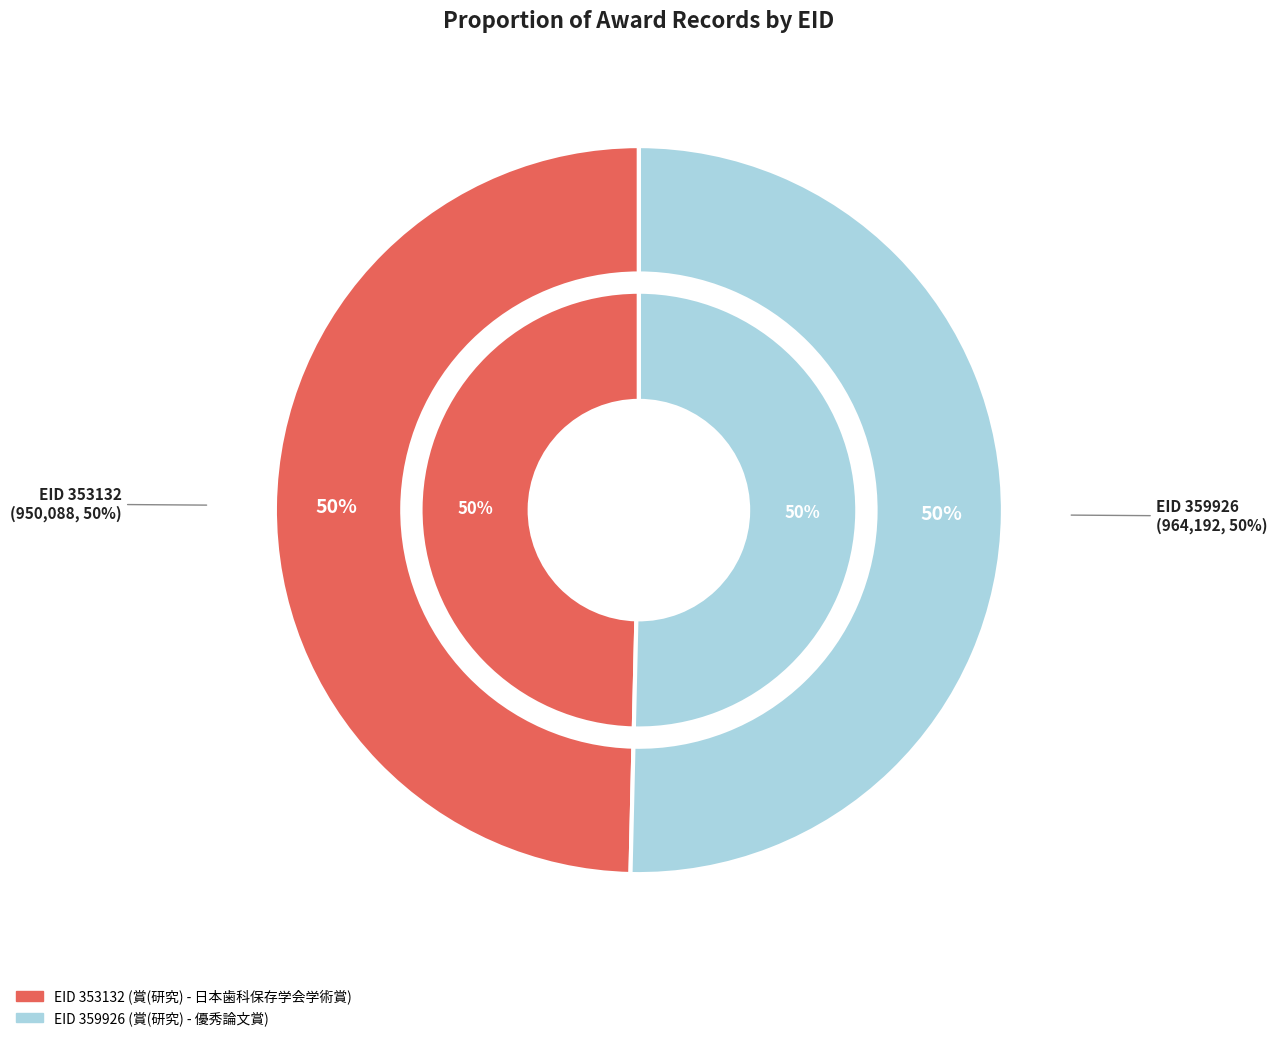

To the nearest percent, what is the combined percentage of 359926 and 353132?

100%